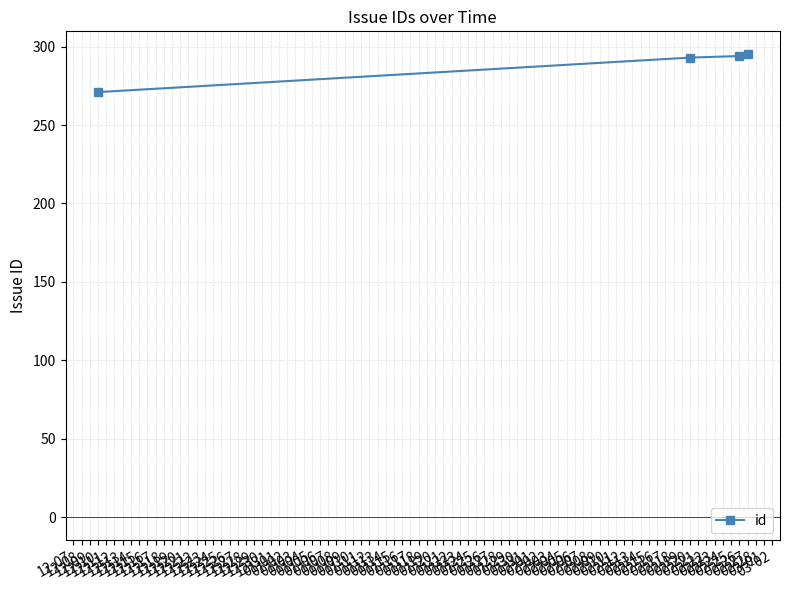

What is the value of the 2nd point from the left?

293